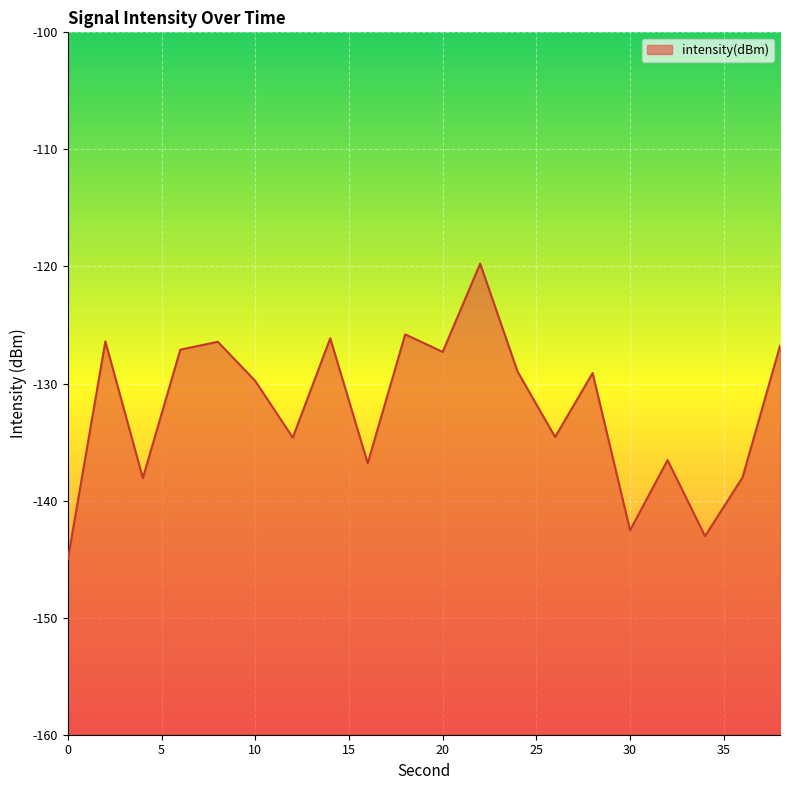

How many data points are less than -129?

11